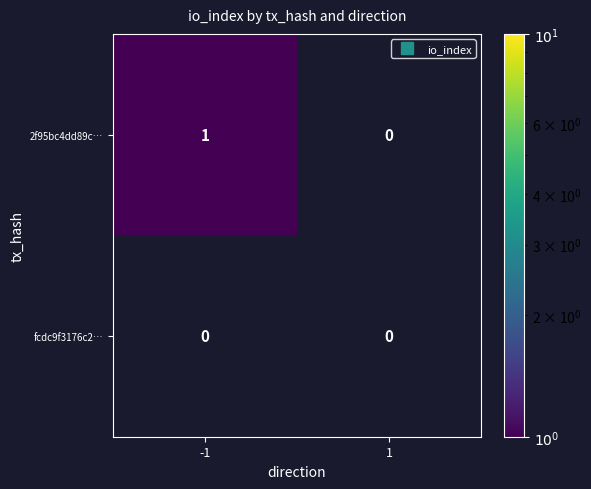

Rank the series by their average value, from highest to lowest.

2f95bc4dd89c…, fcdc9f3176c2…